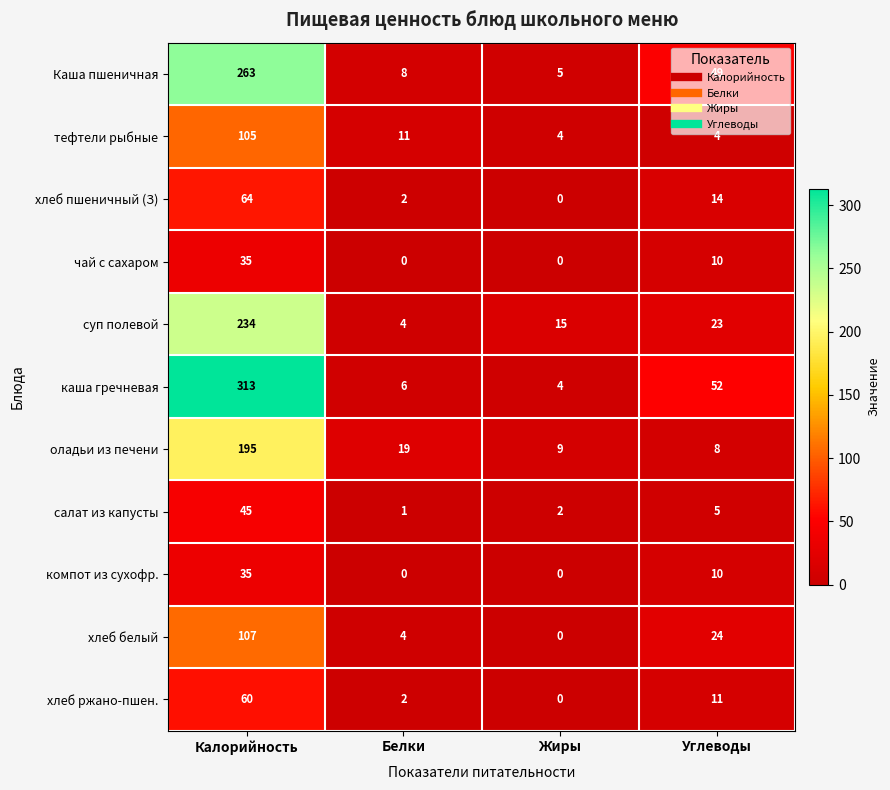

What is the total value across all series at Жиры?

39